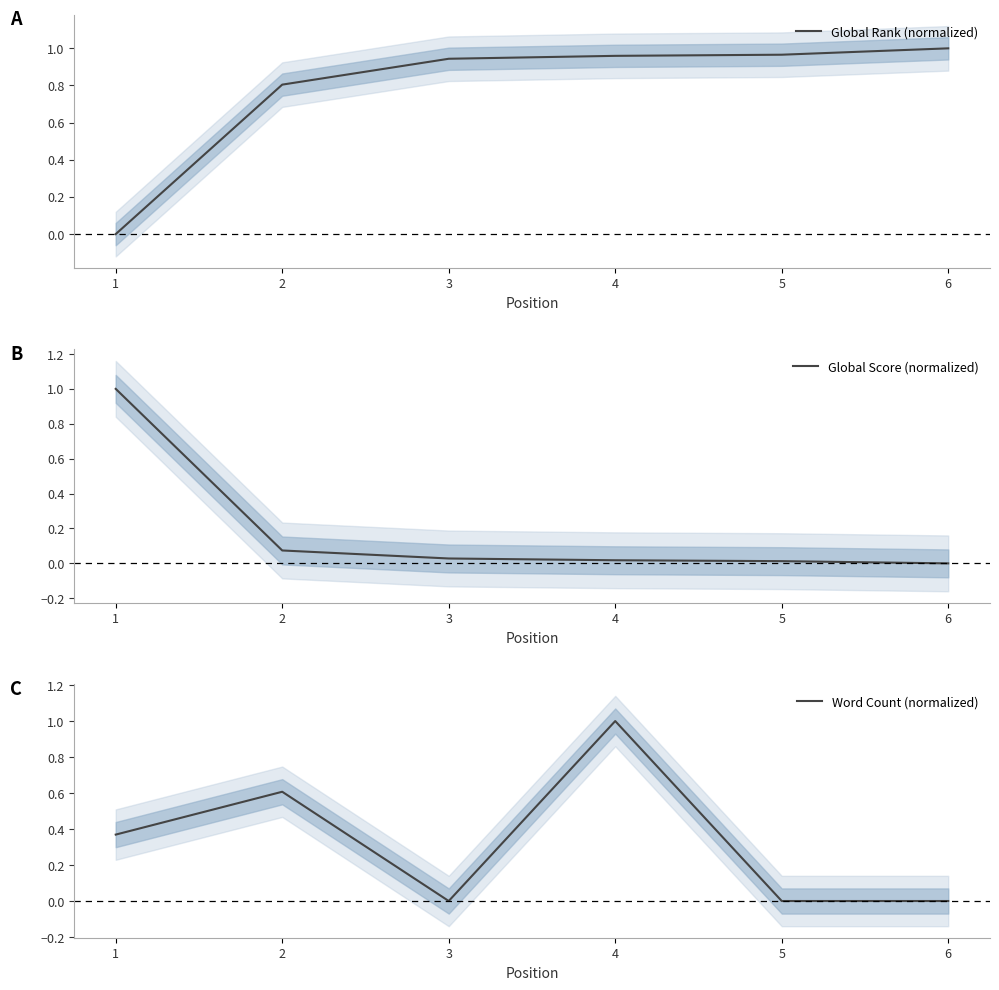

True or false: Global Score (normalized) and Global Rank (normalized) cross at least once.

True